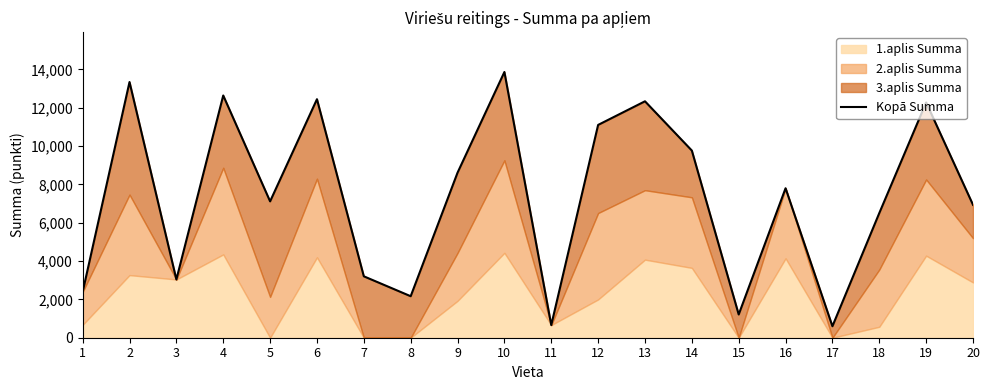

What is the sum of the values at 20 and 4?

19576